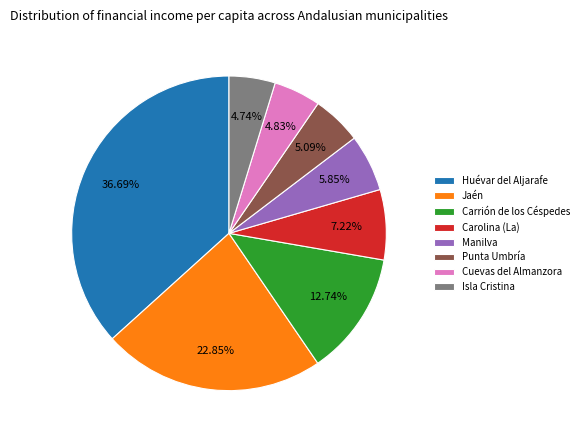

To the nearest percent, what is the difference between the Jaén and Carrión de los Céspedes slice percentages?

10%